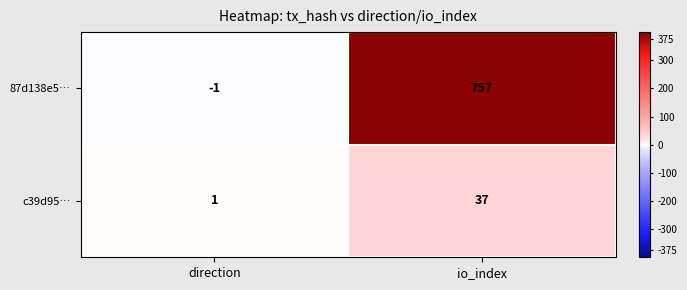

What is the total value across all series at io_index?

794